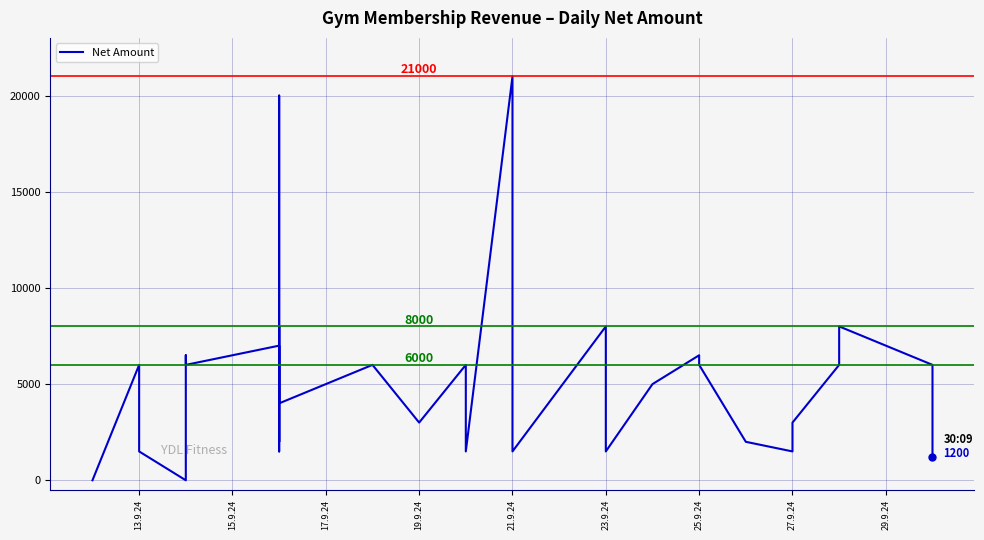

Reading left to right, extract all data points from this chart.

0	0	0	6000	1500	0	2000	2000	6500	6000	7000	1500	8000	6000	6000	2000	20000	20000	4000	6000	3000	6000	1500	1500	1500	21000	1500	8000	1500	5000	6500	6000	2000	1500	3000	6000	8000	8000	6000	1200